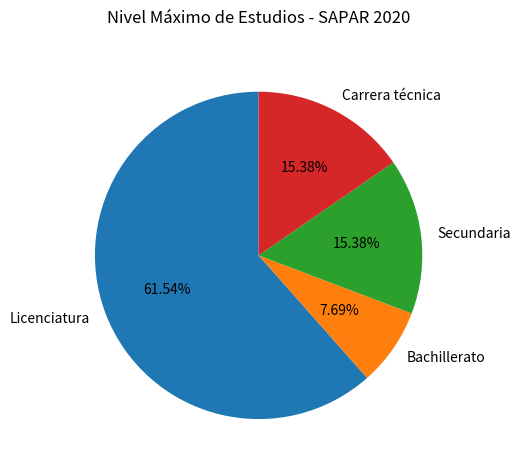

What is the ratio of the value at Carrera técnica to the value at Secundaria?

1.0